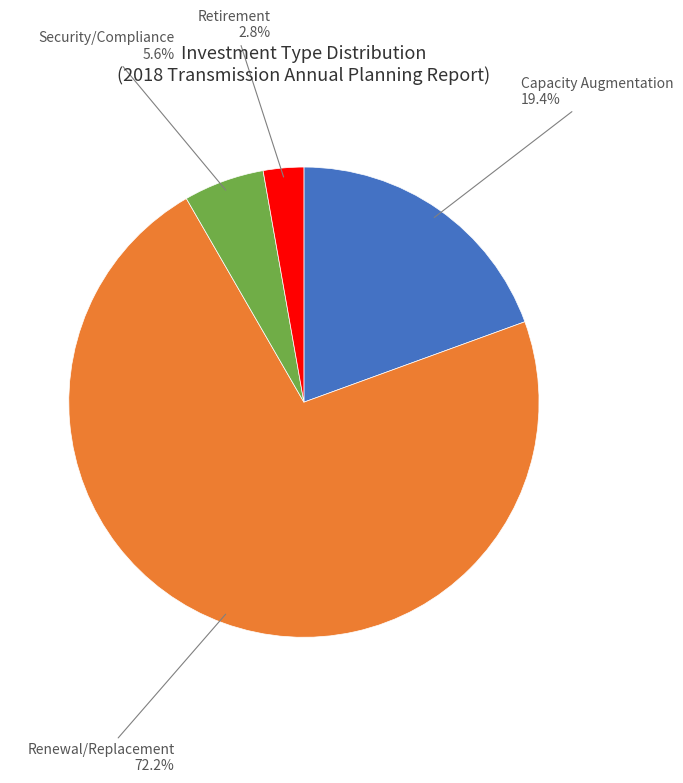

To the nearest percent, what is the difference between the largest and smallest slice percentages?

69%